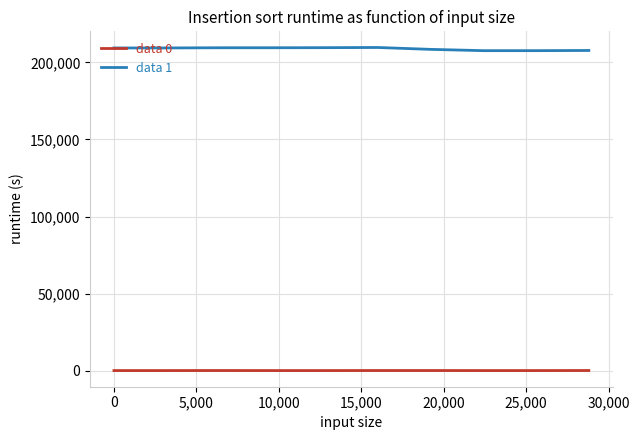

Is this an area chart (filled region under the line)?

No